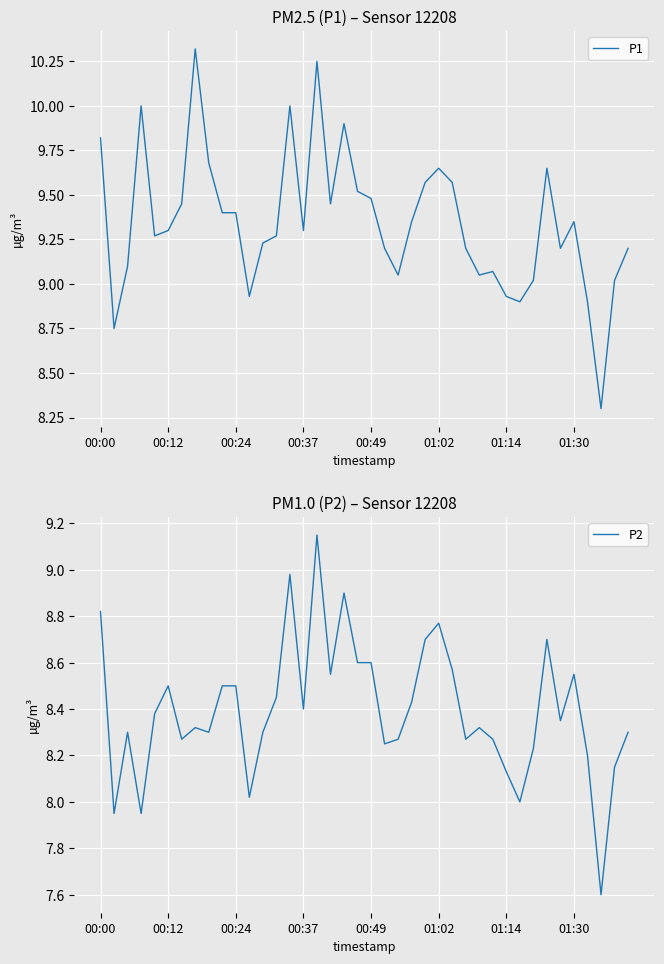

True or false: P1 and P2 cross at least once.

False